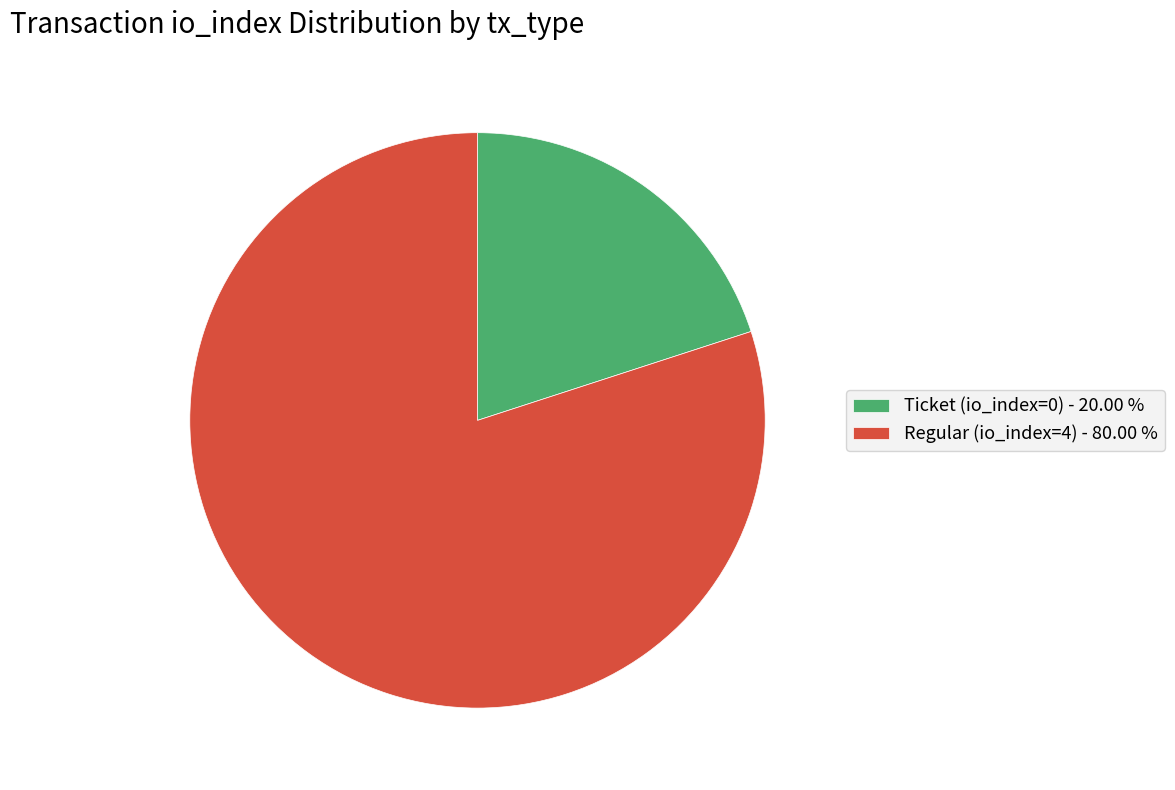

Combined, do Ticket (io_index=0) - 20.00 % and Regular (io_index=4) - 80.00 % account for over 50%?

Yes